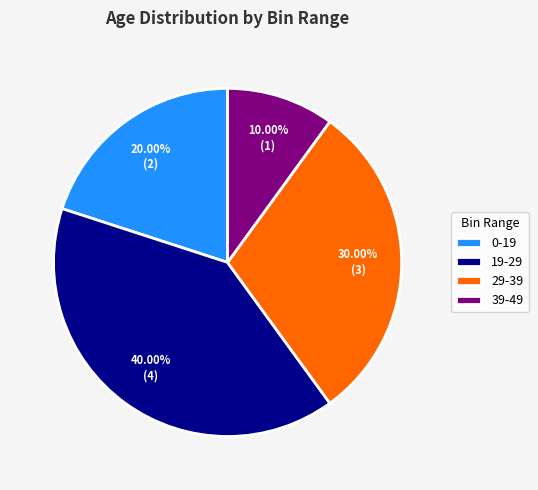

The 29-39 slice represents 30% of the pie. True or false?

True